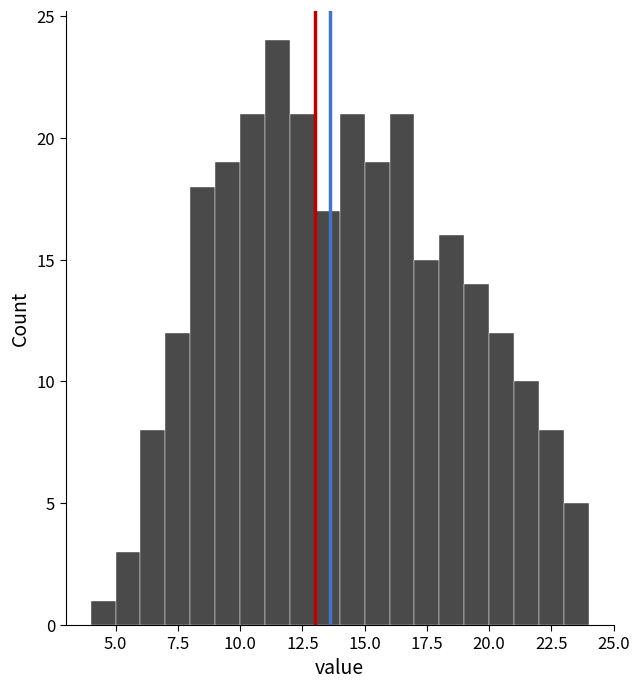

Around what value on the x-axis is the tallest bar? Give the approximate position of its centre, as read against the axis.

11.5